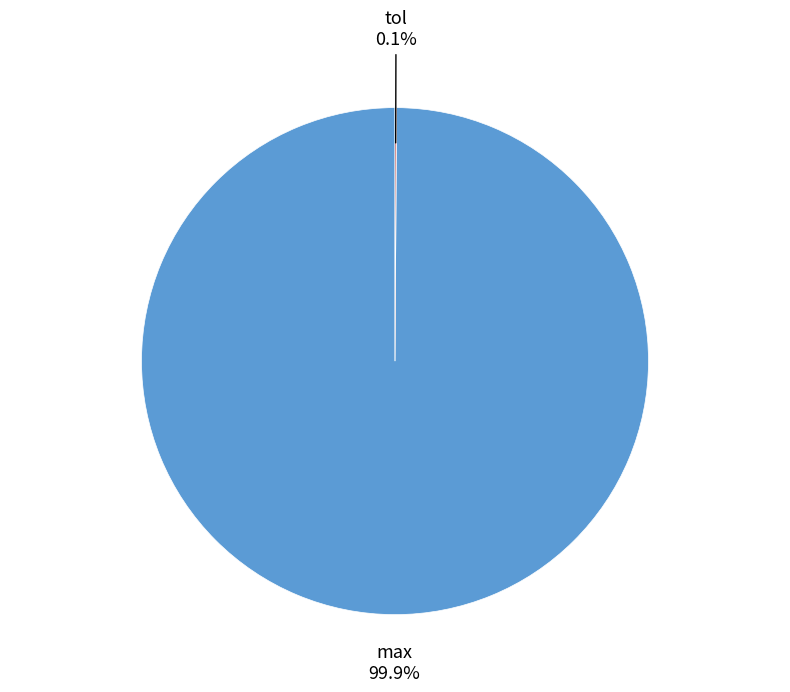

What portion of the pie excludes max?

0.1%